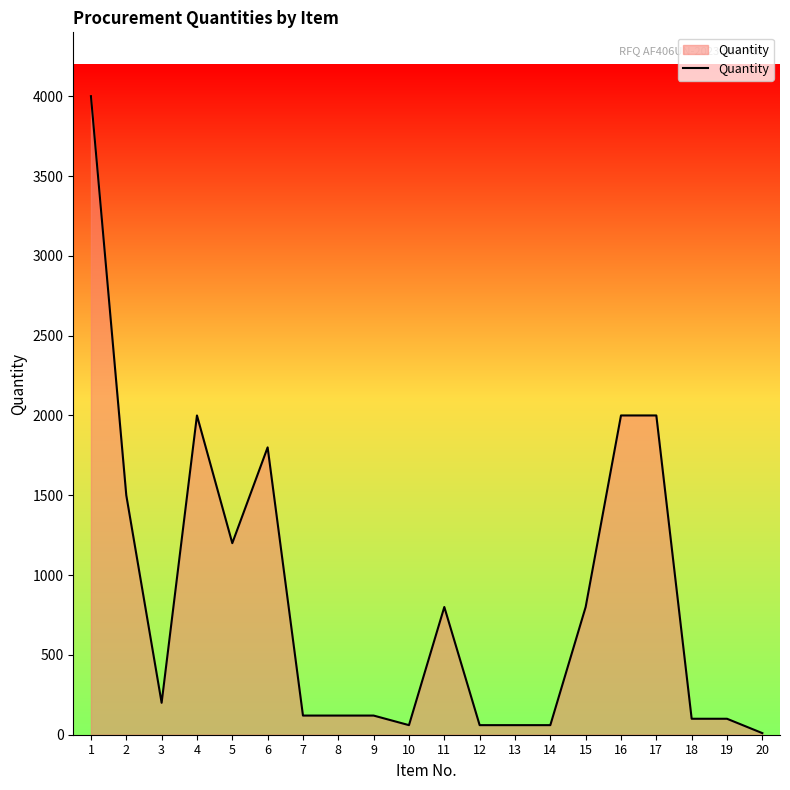

What is the difference between the maximum and minimum values?

3990